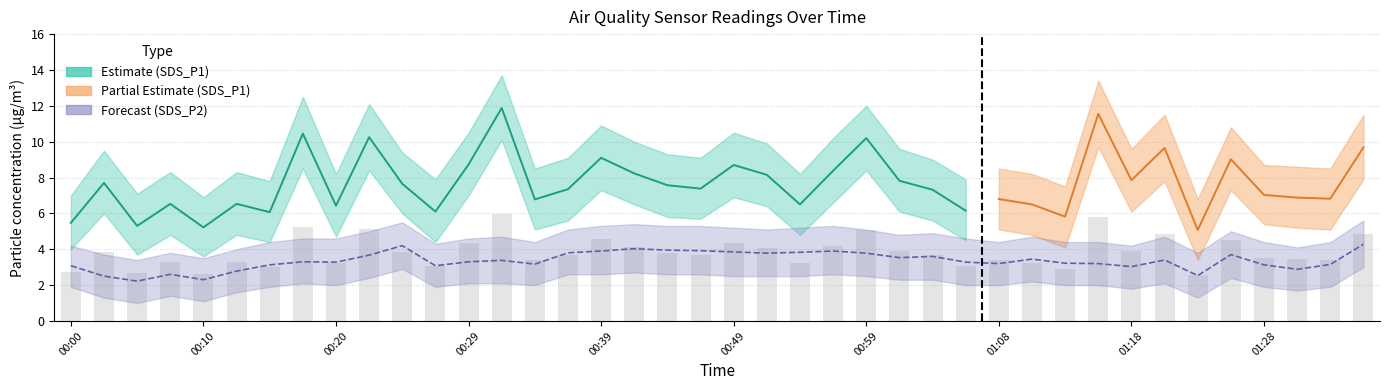

Rank the categories by SDS_P1_upper value from lowest to highest.

01:23, 00:10, 00:00, 00:05, 01:13, 00:15, 00:27, 01:06, 00:20, 00:54, 01:11, 00:07, 00:12, 00:34, 01:08, 01:33, 01:30, 01:28, 01:03, 00:37, 00:46, 00:44, 00:24, 00:02, 01:01, 01:18, 00:51, 00:42, 00:56, 00:29, 00:49, 01:26, 00:39, 01:21, 01:35, 00:59, 00:22, 00:17, 01:16, 00:32